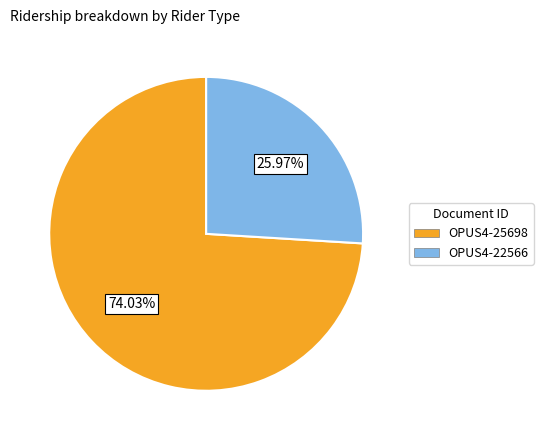

Combined, what portion of the pie is OPUS4-22566 and OPUS4-25698?

100.0%